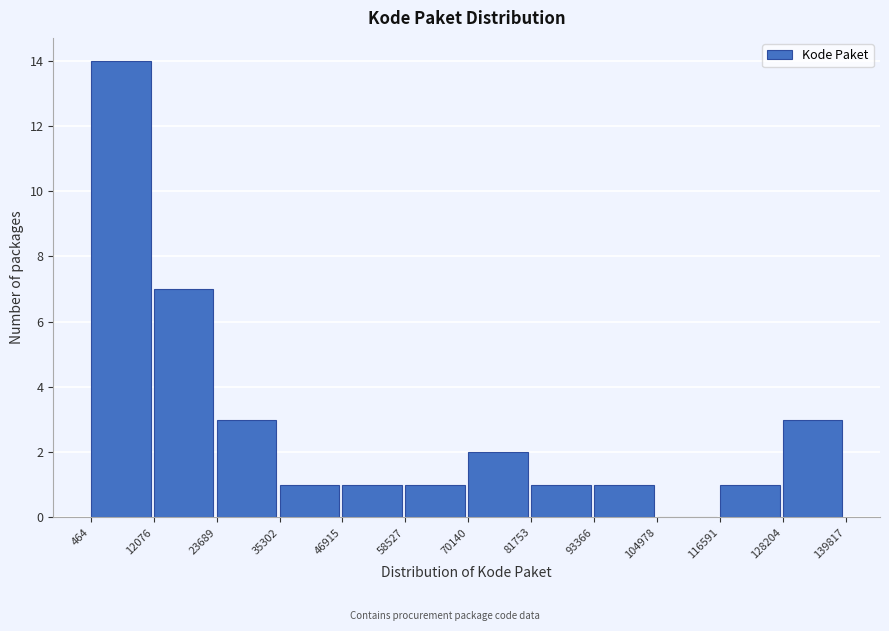

Which range on the x-axis has the tallest bar?

464 to 12076